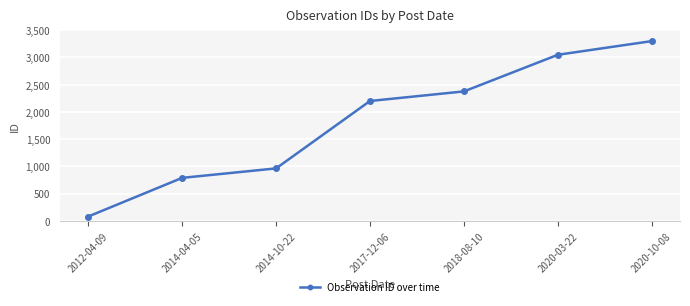

What is the difference between the maximum and minimum values?

3222